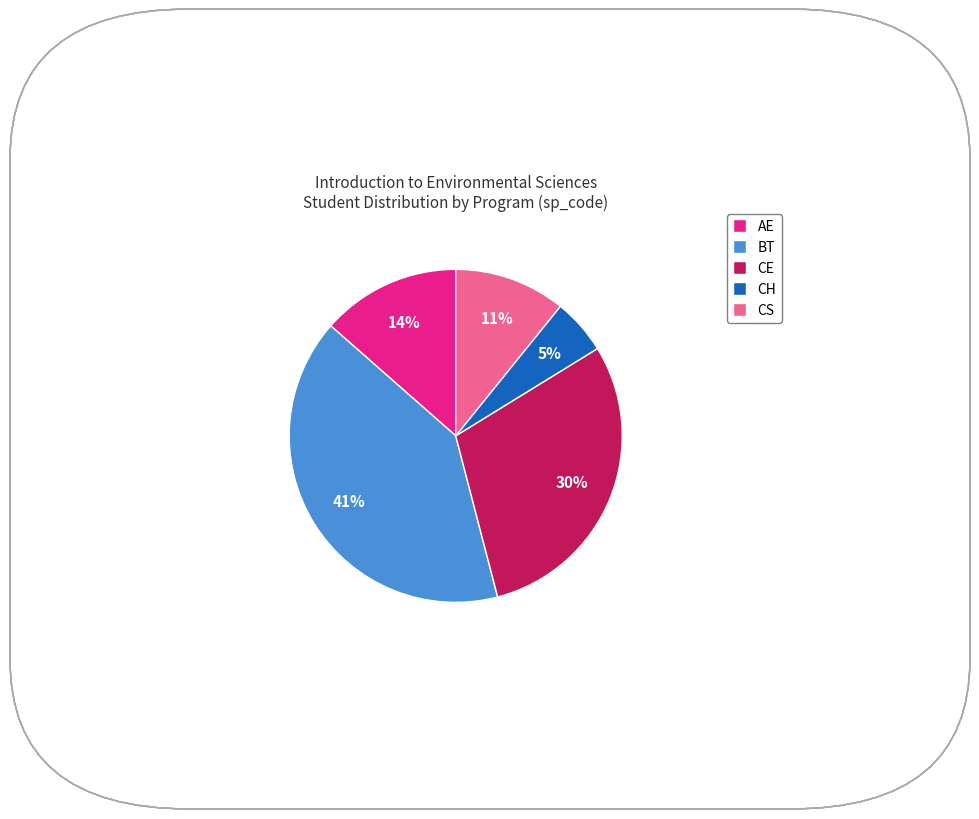

To the nearest percent, what percentage of the pie is CS?

11%